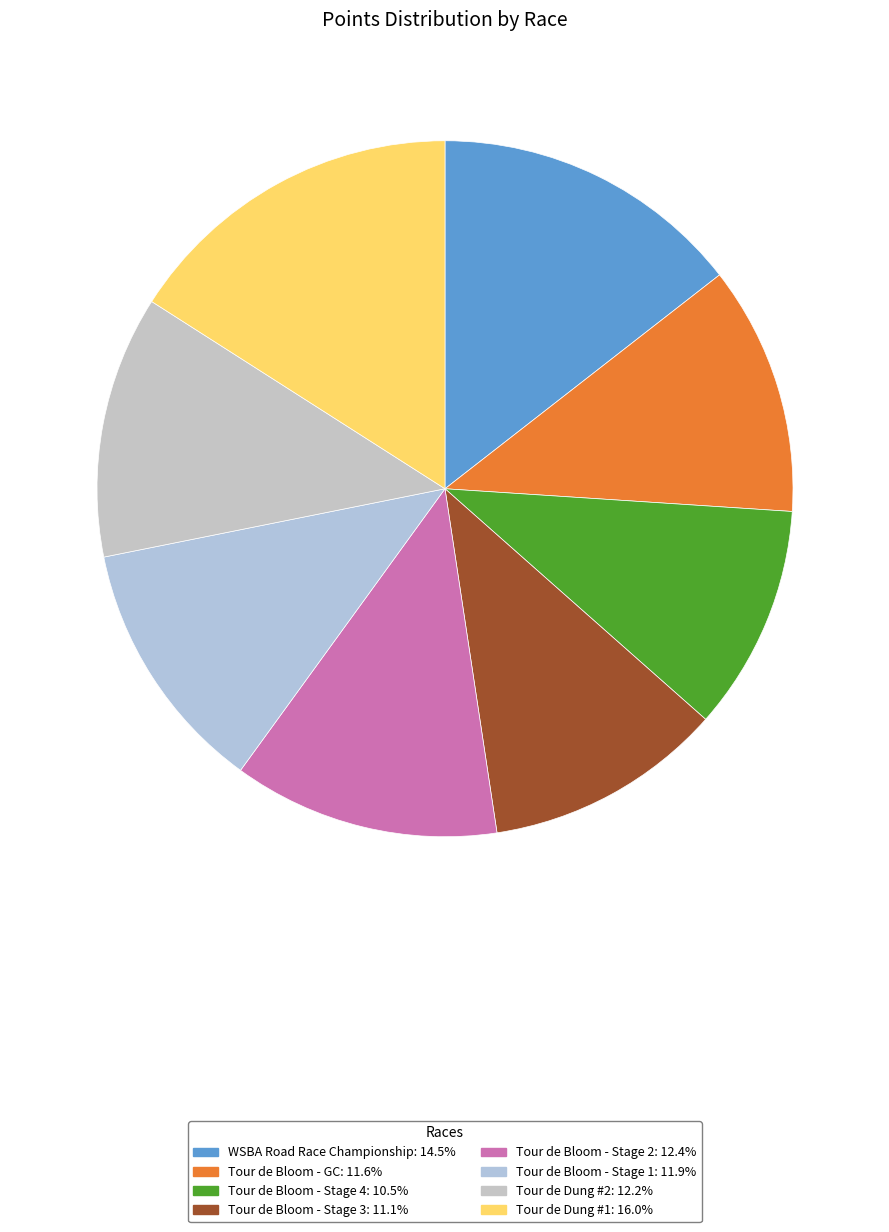

Is there a majority slice in this chart?

No